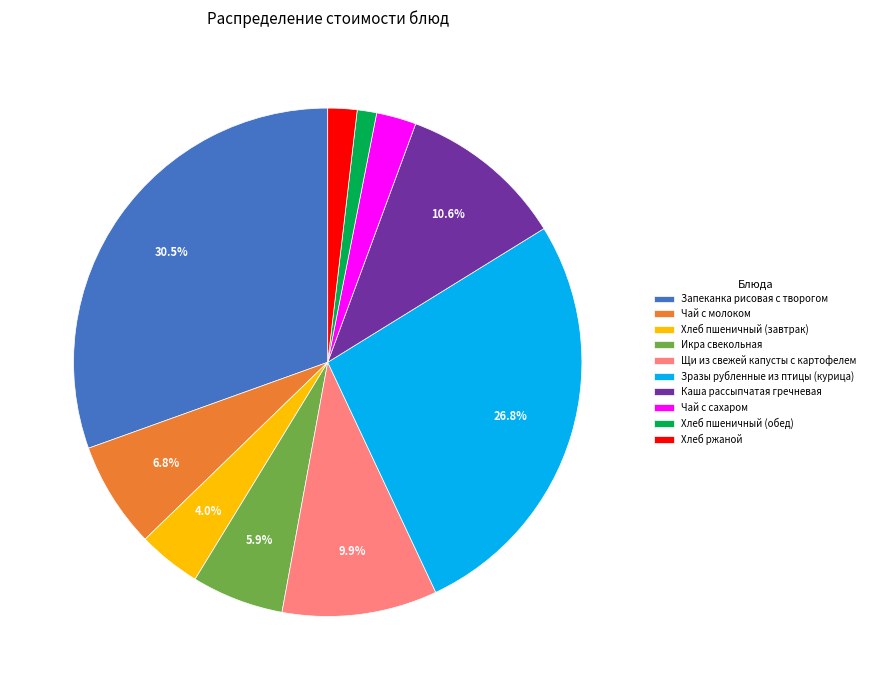

The Чай с молоком slice represents 7% of the pie. True or false?

True